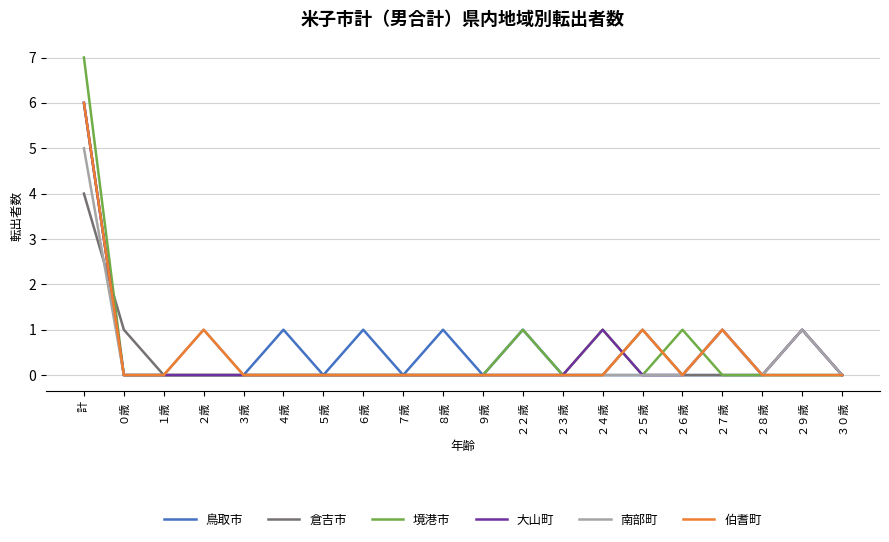

What is the maximum value for 境港市?

7